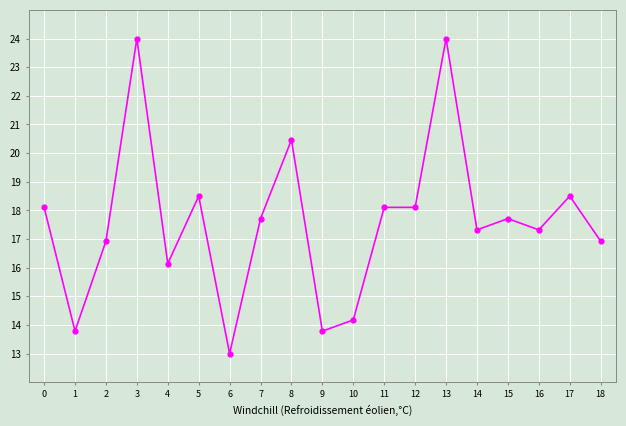

Between 6 and 1, which is larger?

1